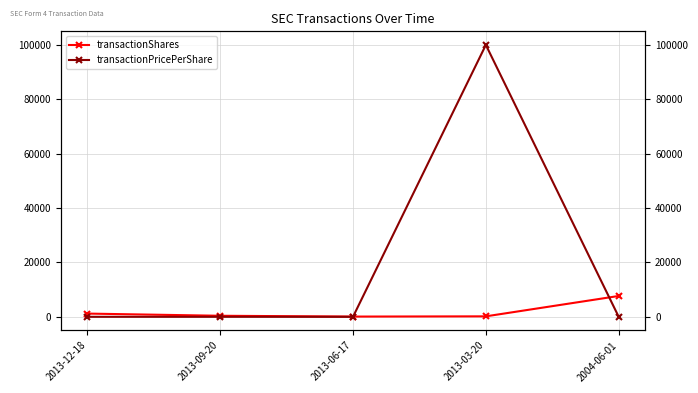

At how many categories does at least one series exceed 75894?

1